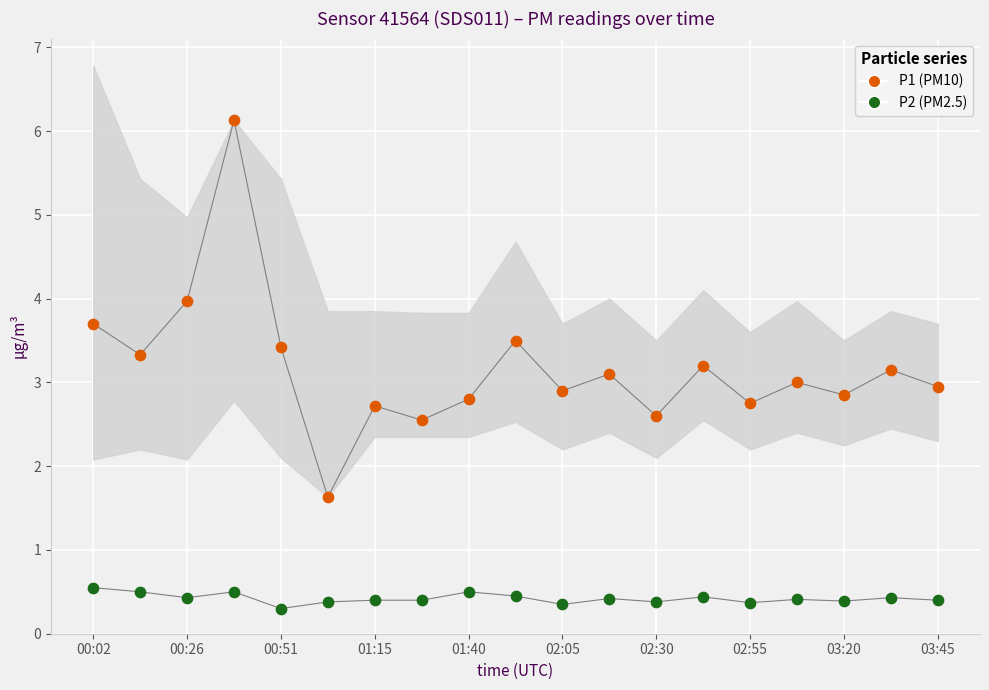

Which series contains the lowest Y value?

P2 (PM2.5)